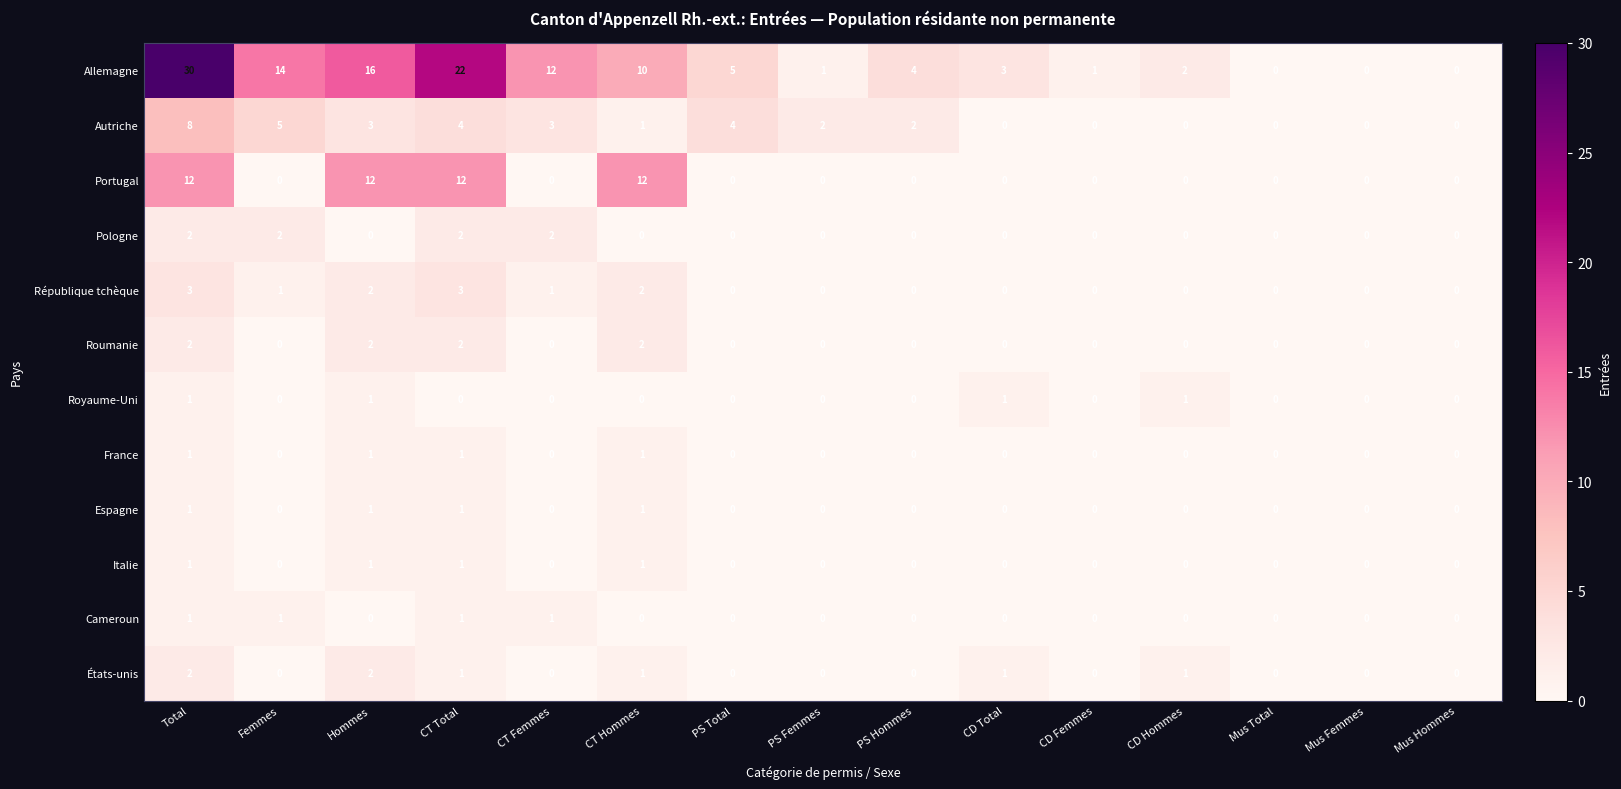

What is the sum of all Italie values?

4